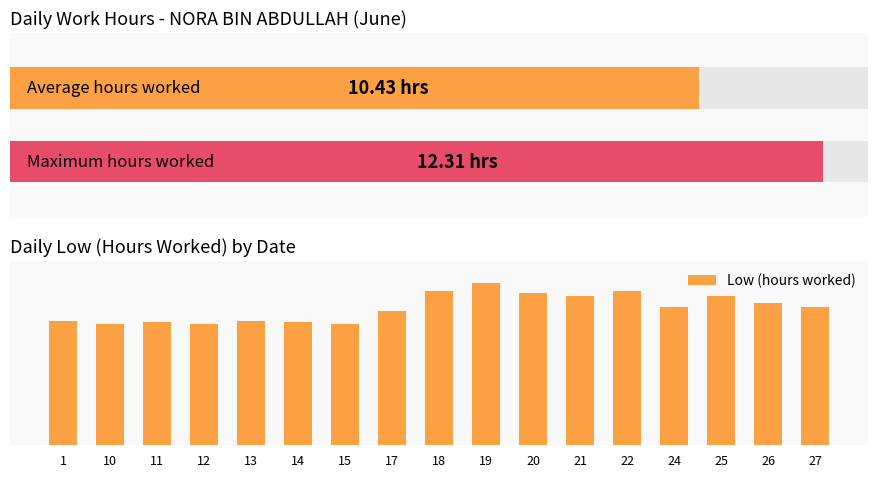

Approximately how many times larger is the value at 11 compared to 22?

0.8